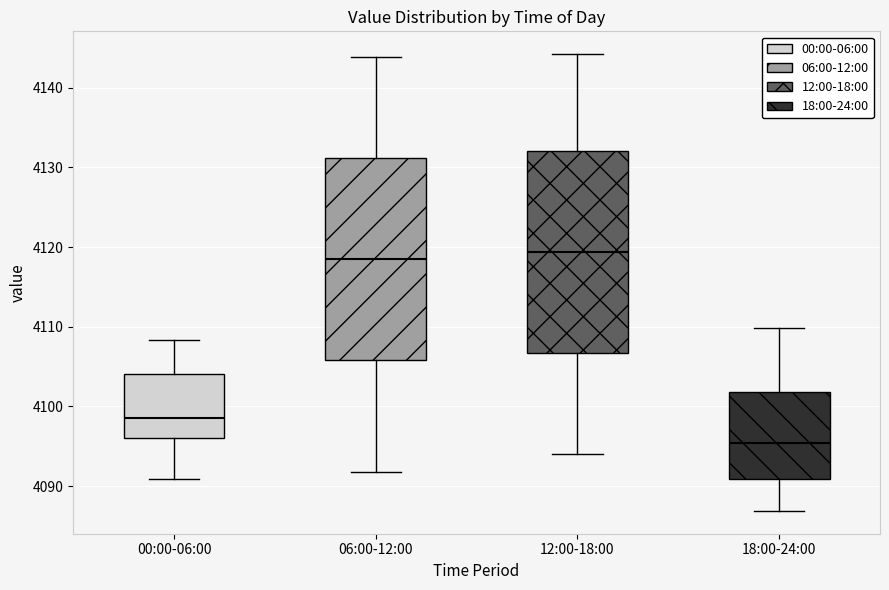

Reading left to right, transcribe this box plot: for each box, give where its median line is, the range the box spans, and where its two whiskers end, as read against the y-axis. The values are not printed on the chart, so give them approximately, as read against the axis.

00:00-06:00: median 4099, box 4096 to 4104, whiskers 4091 to 4108
06:00-12:00: median 4119, box 4106 to 4131, whiskers 4092 to 4144
12:00-18:00: median 4119, box 4107 to 4132, whiskers 4094 to 4144
18:00-24:00: median 4095, box 4091 to 4102, whiskers 4087 to 4110